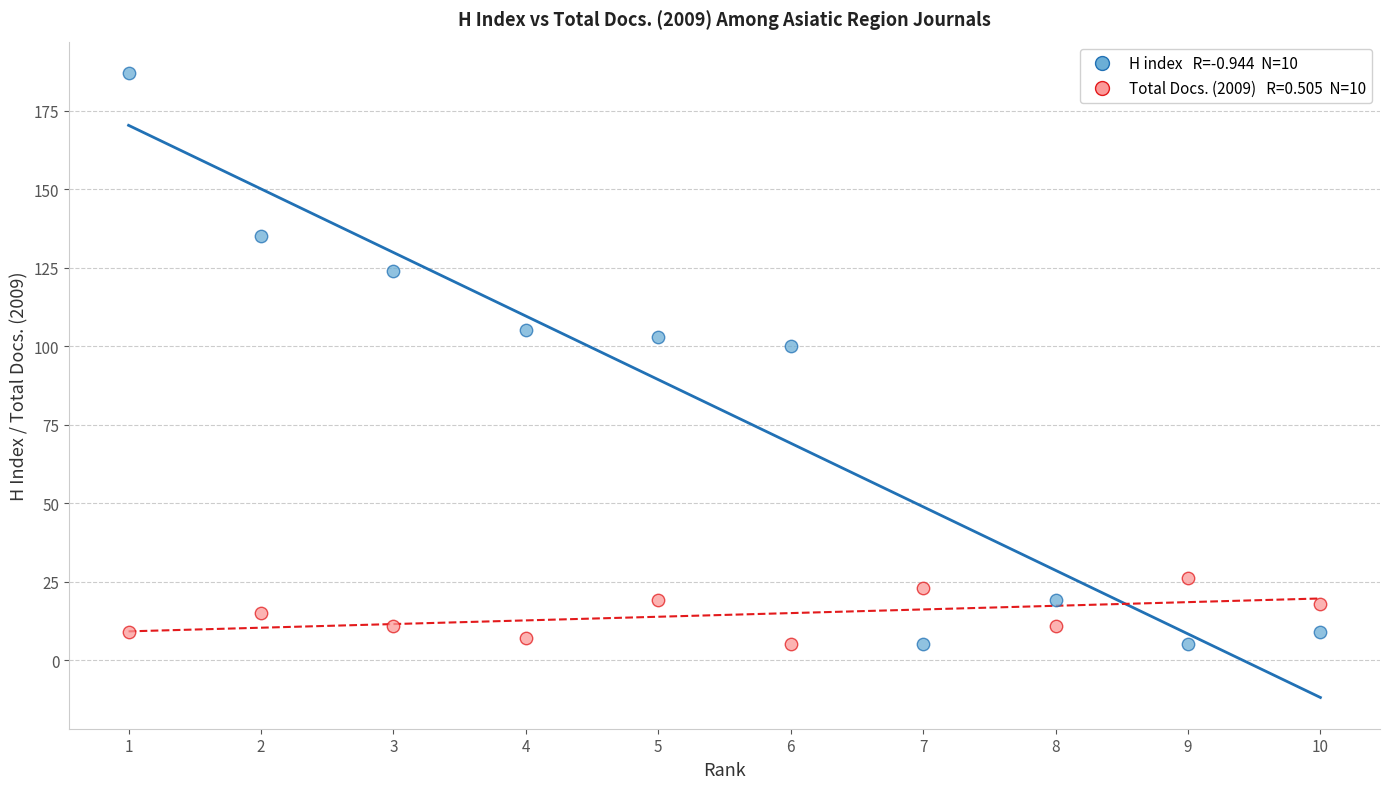

Across all series, what Y value is closest to 96?

100